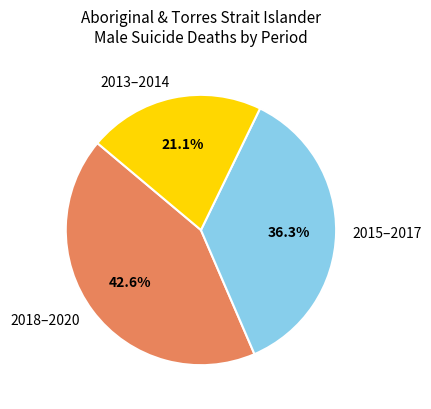

Count the number of slices in the pie.

3